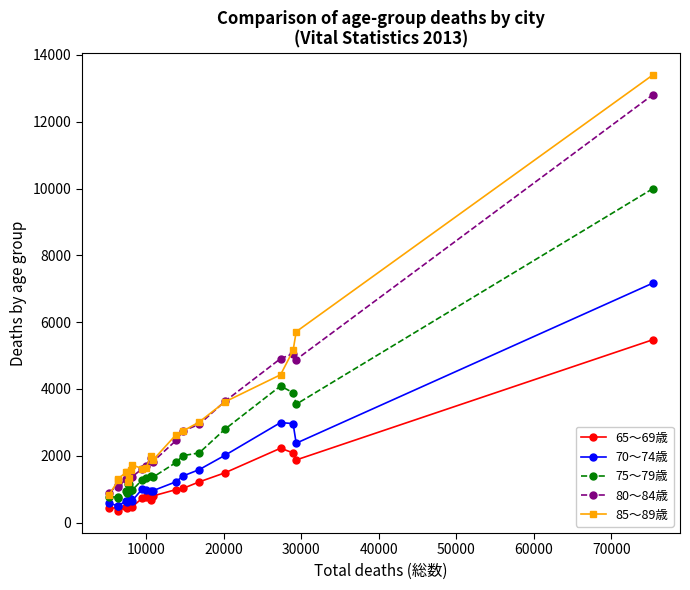

What is the value of the 65～69歳 point at the 21st from the left?

5472